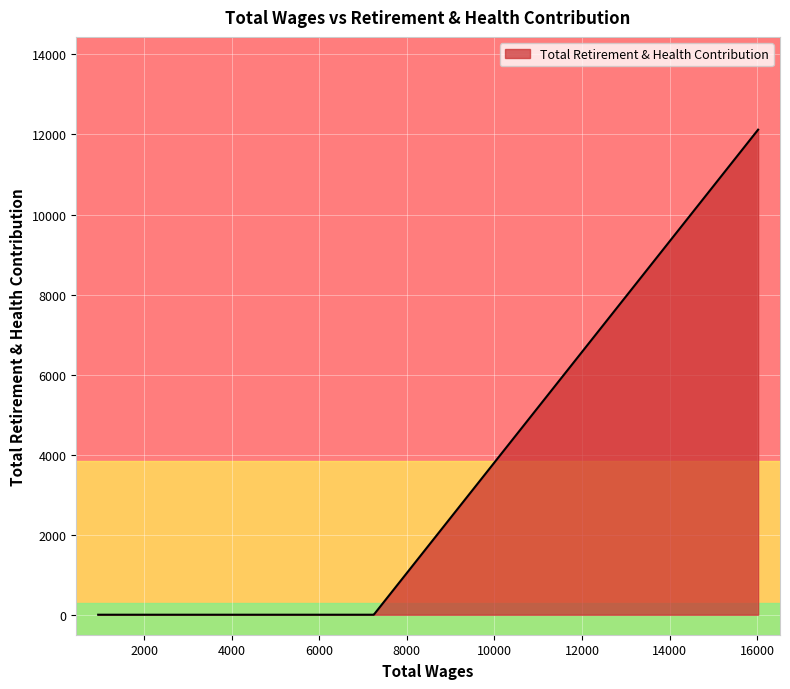

What is the difference between the maximum and minimum values?

12120